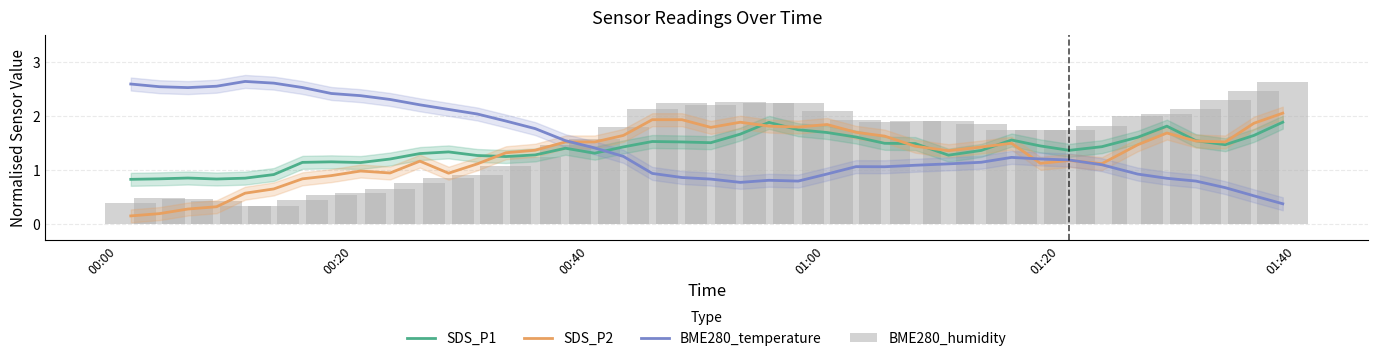

Which series has the largest range (max minus min)?

BME280_humidity